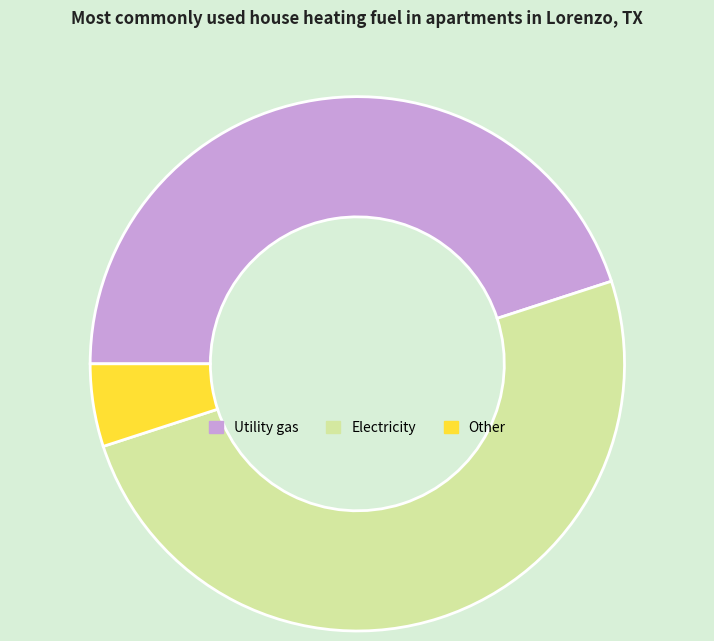

Which slice represents more than half of the pie?

Electricity